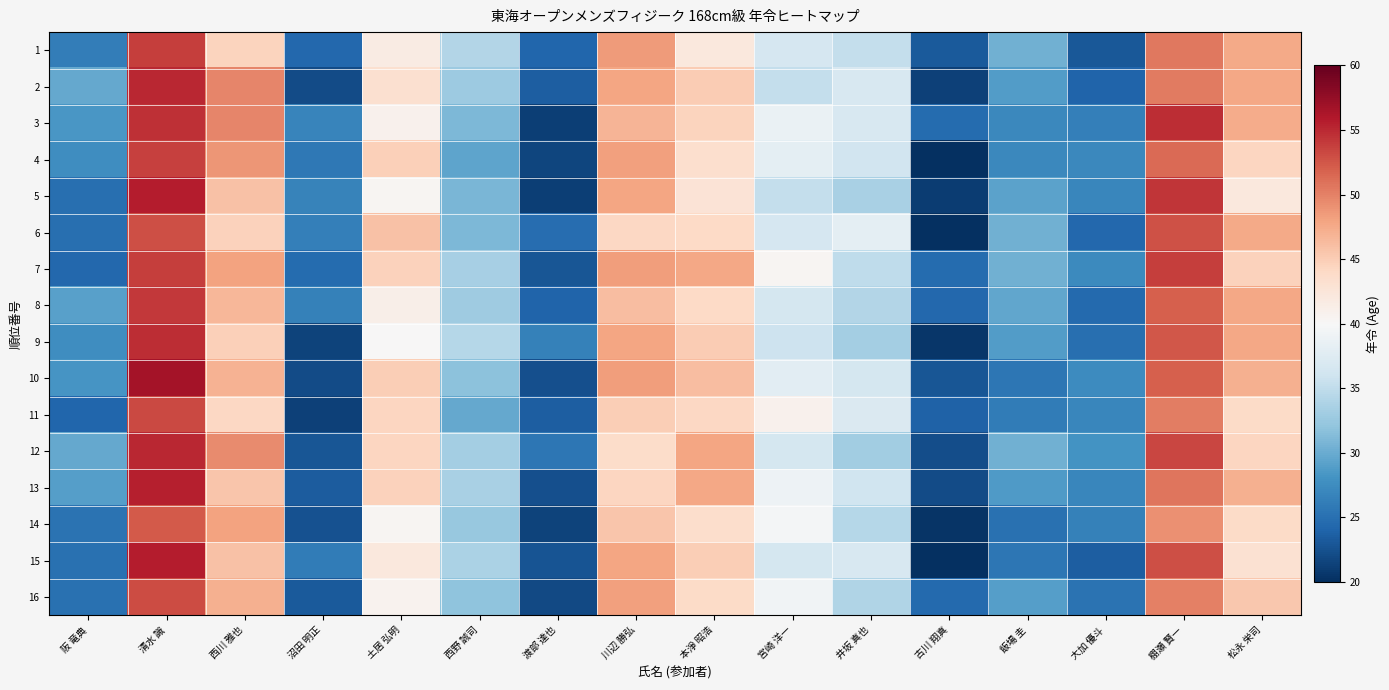

At how many categories does at least one series exceed 30?

11